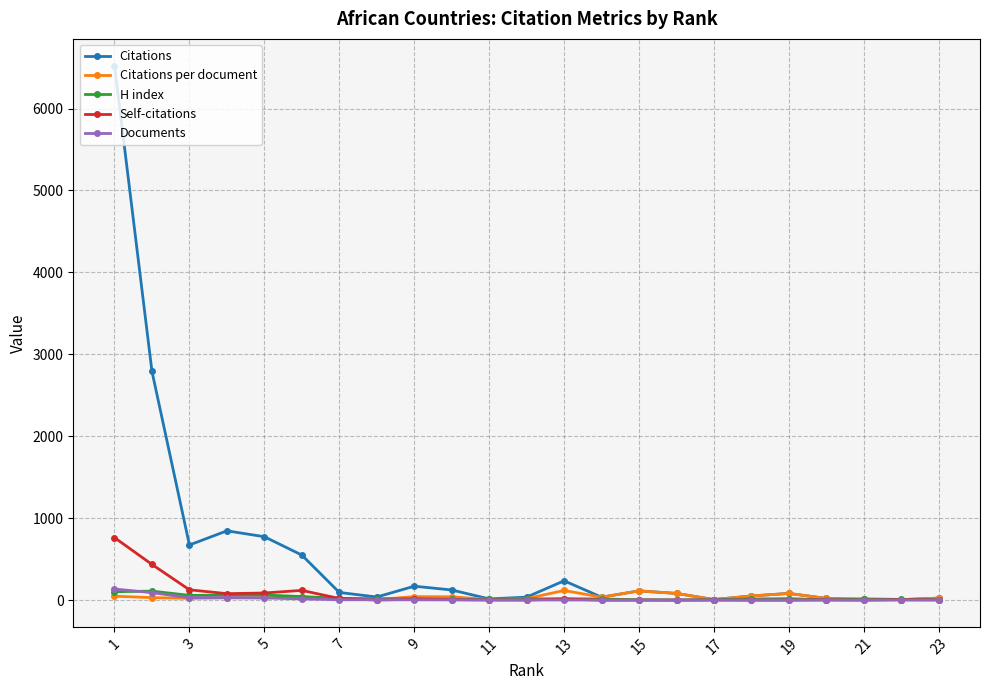

How many times do H index and Self-citations cross each other?

1